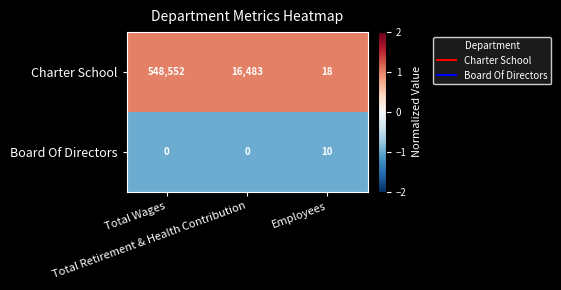

How many Board Of Directors values are between 0 and 10?

3